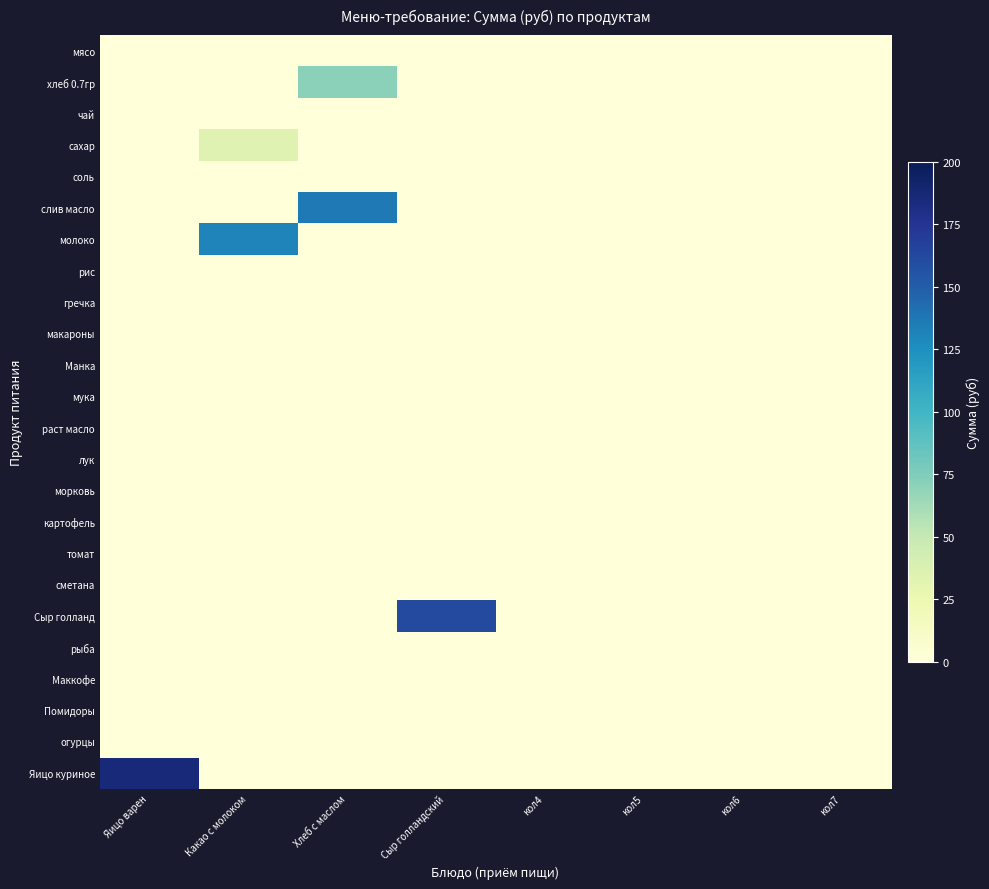

How many series are shown in this chart?

24